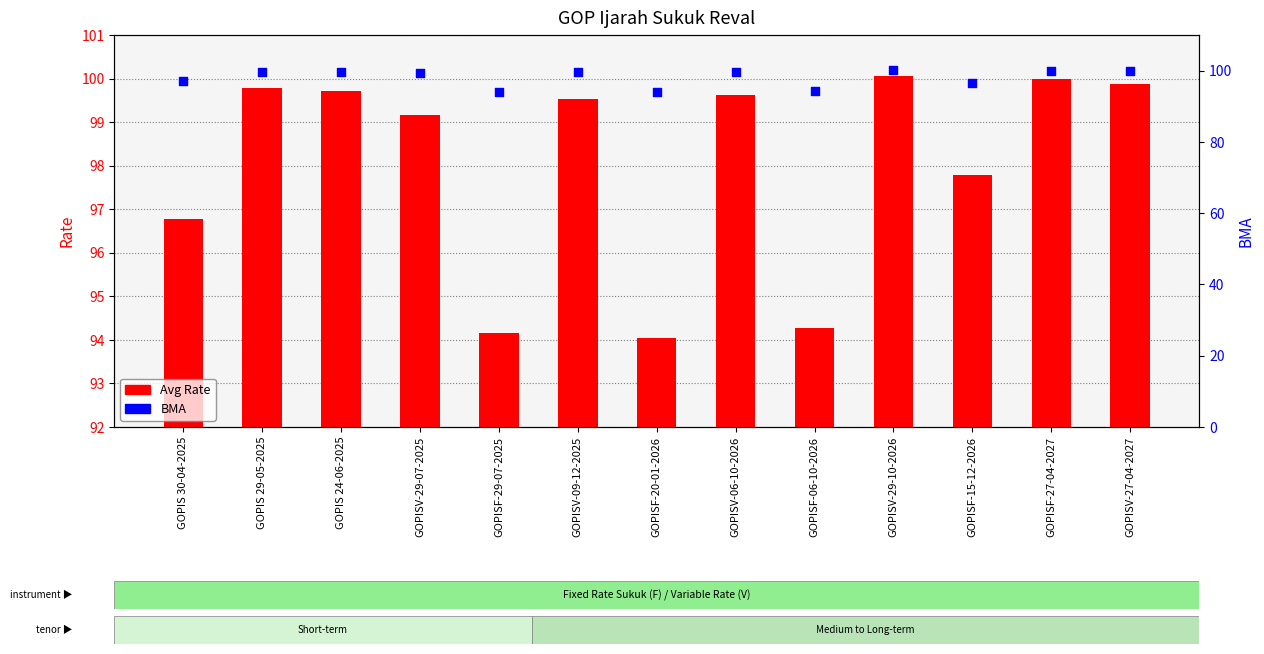

What is the total value across all series at GOPIS 30-04-2025?

193.8